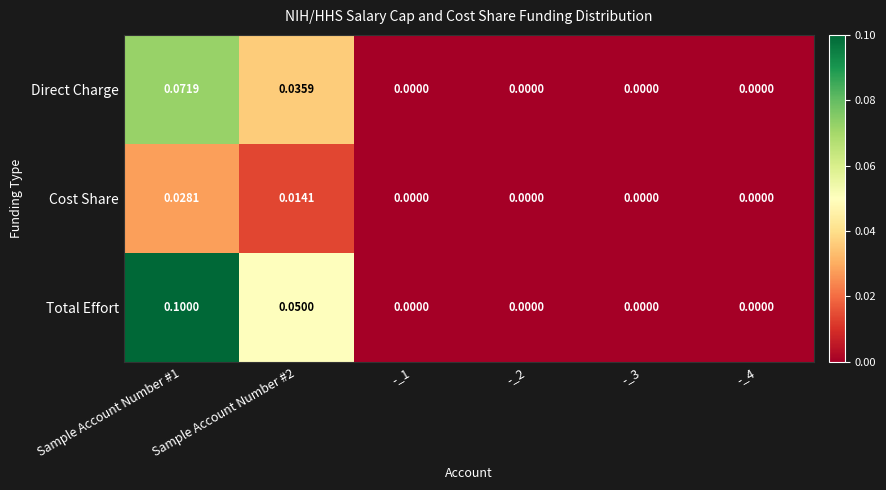

Rank the series by their average value, from highest to lowest.

Total Effort, Direct Charge, Cost Share